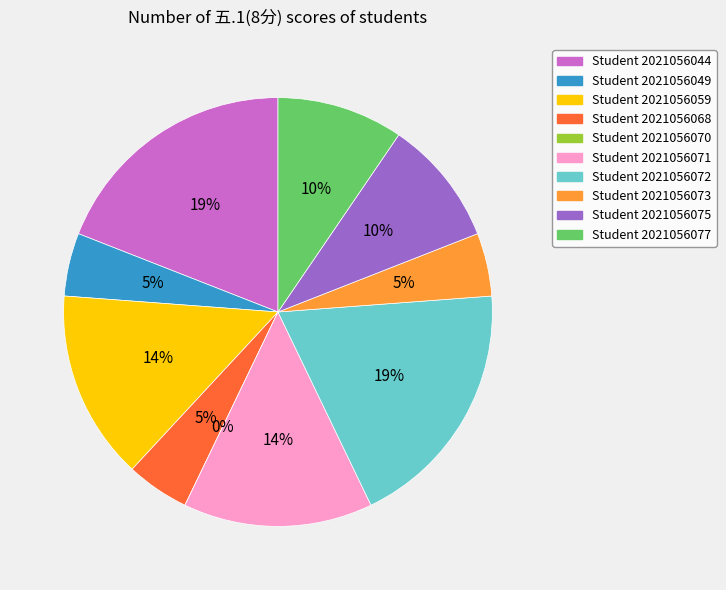

Rank the categories by value from lowest to highest.

2021056070, 2021056049, 2021056068, 2021056073, 2021056075, 2021056077, 2021056059, 2021056071, 2021056044, 2021056072